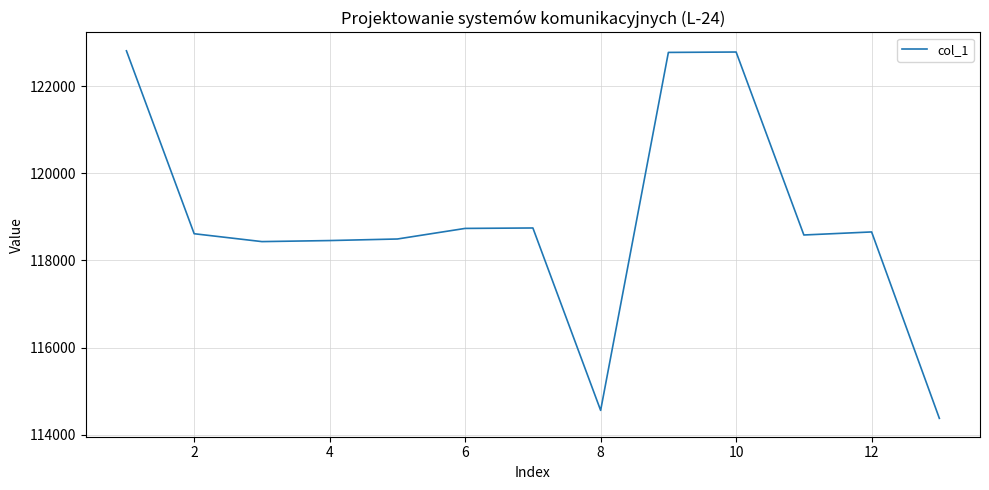

What is the difference between the maximum and minimum values?

8443